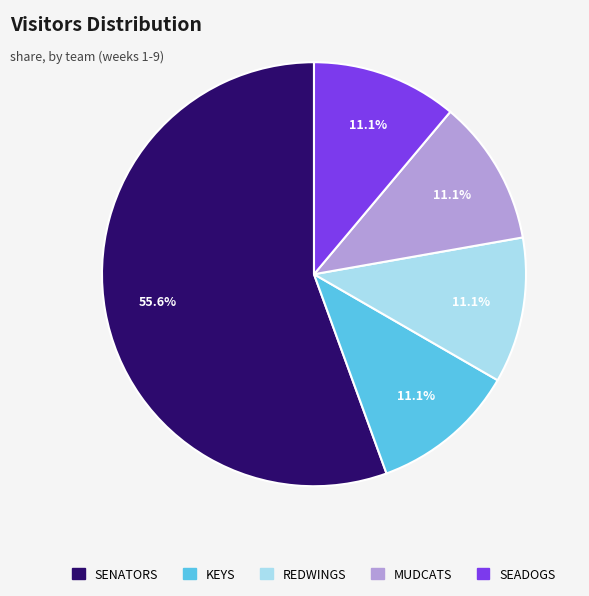

How much of the chart is everything except SEADOGS?

88.9%